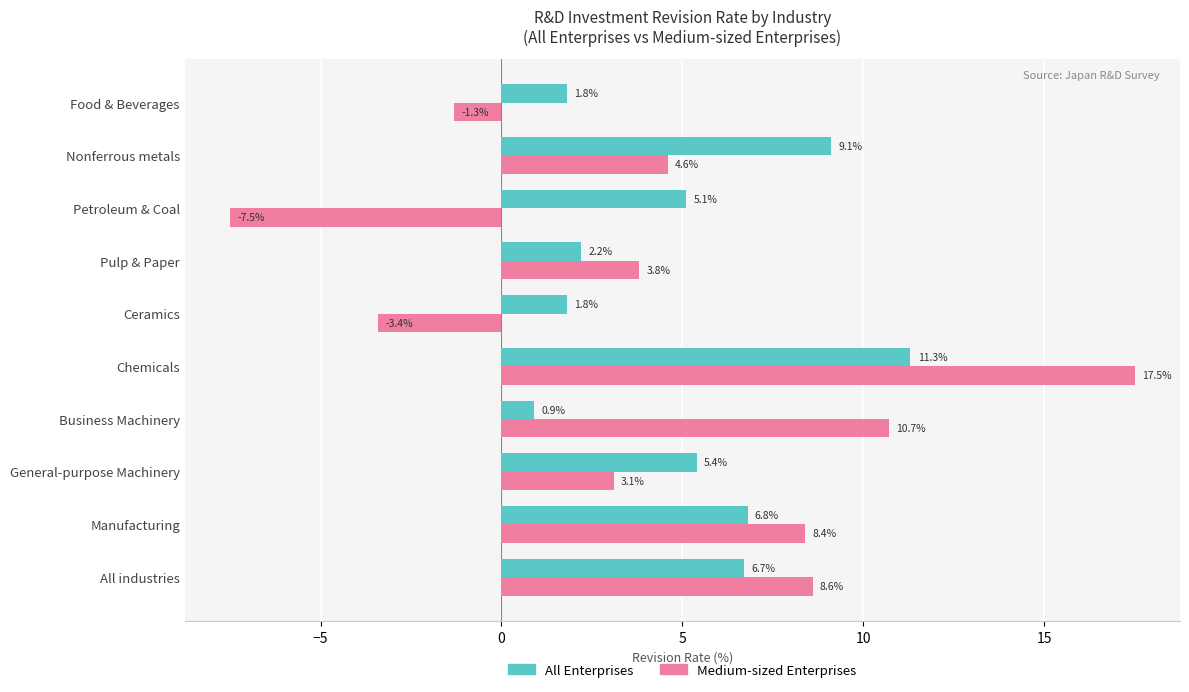

At which category is the sum across all series the highest?

Chemicals